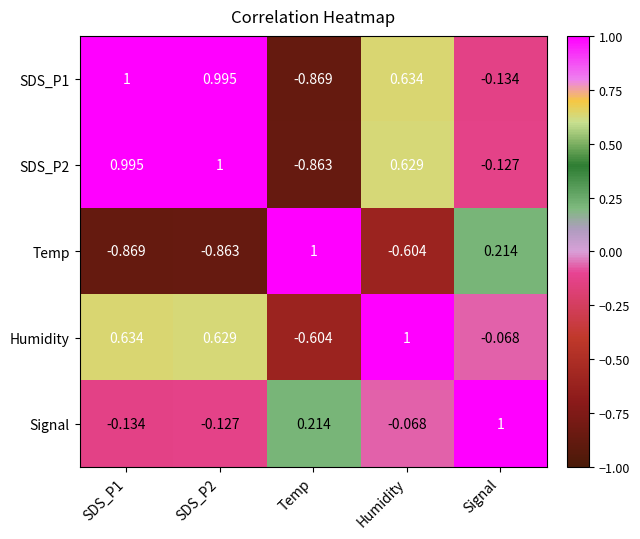

At which label does Signal reach its peak?

Signal